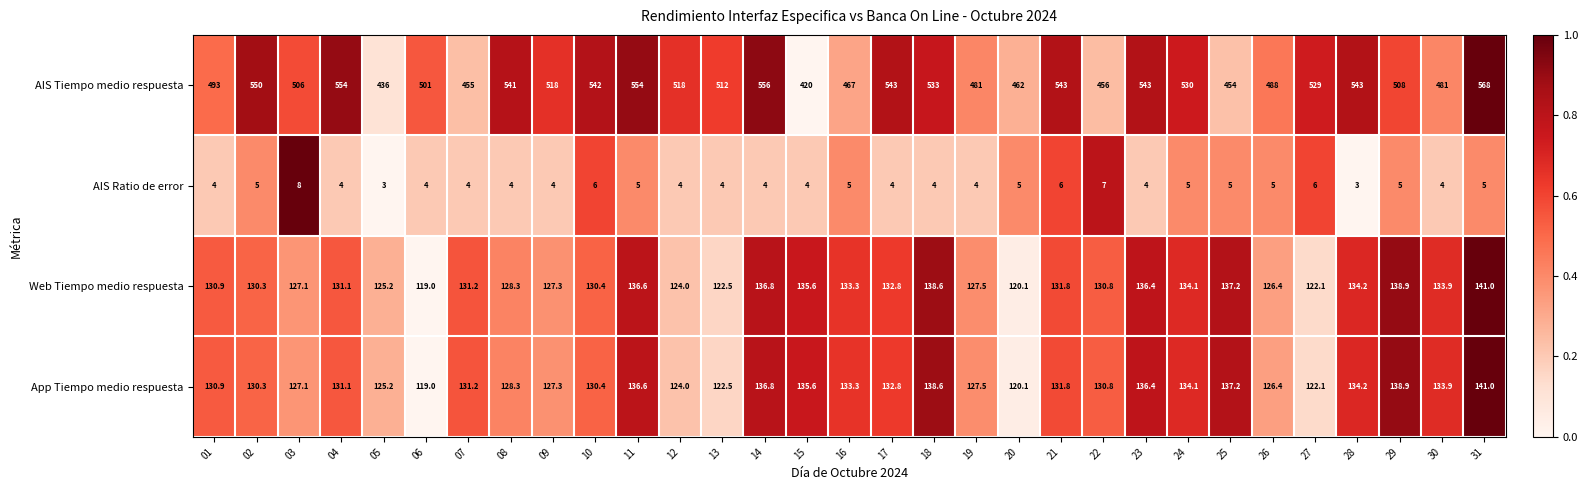

The value of App Tiempo medio respuesta at 02 is 130.3. True or false?

True